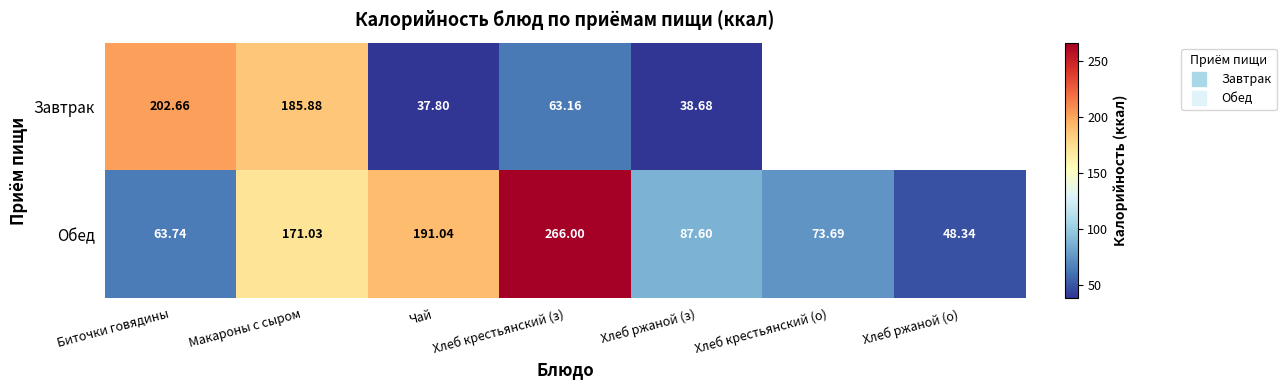

Rank the series at Хлеб ржаной (з) from lowest to highest value.

Завтрак, Обед